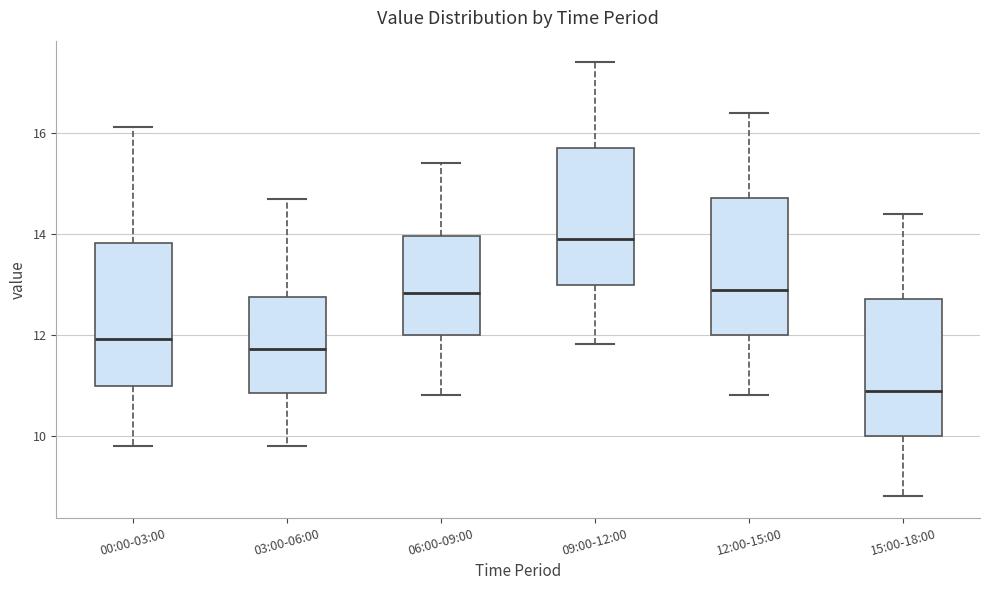

Reading left to right, transcribe this box plot: for each box, give where its median line is, the range the box spans, and where its two whiskers end, as read against the y-axis. The values are not printed on the chart, so give them approximately, as read against the axis.

00:00-03:00: median 12.0, box 11.0 to 13.8, whiskers 9.8 to 16.2
03:00-06:00: median 11.8, box 10.8 to 12.8, whiskers 9.8 to 14.8
06:00-09:00: median 12.8, box 12.0 to 14.0, whiskers 10.8 to 15.4
09:00-12:00: median 14.0, box 13.0 to 15.8, whiskers 11.8 to 17.4
12:00-15:00: median 13.0, box 12.0 to 14.8, whiskers 10.8 to 16.4
15:00-18:00: median 11.0, box 10.0 to 12.8, whiskers 8.8 to 14.4